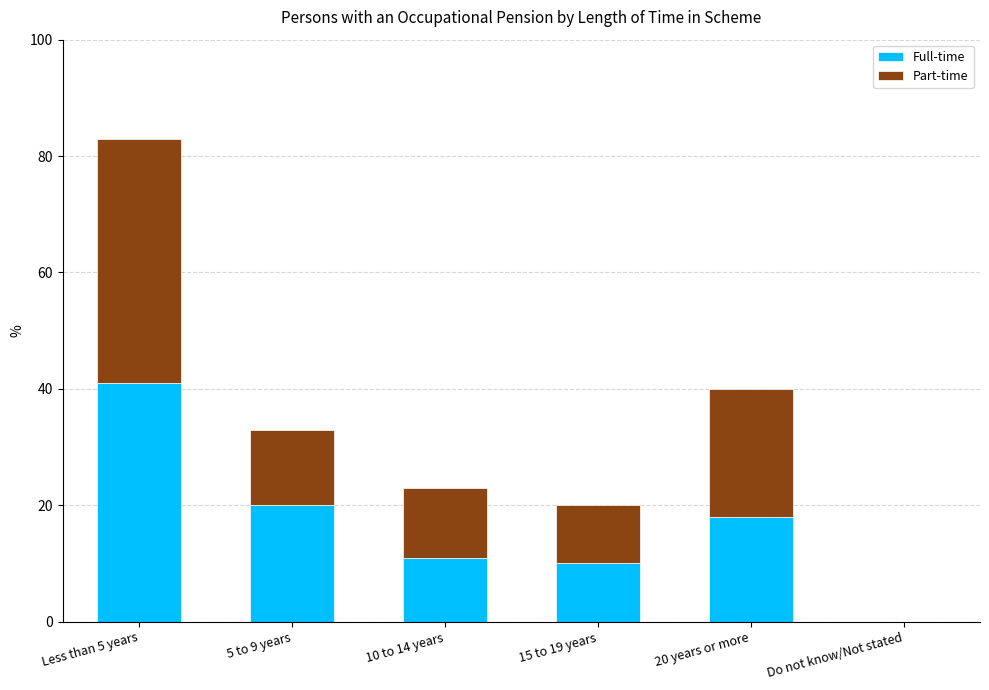

At which category is the sum across all series the highest?

Less than 5 years